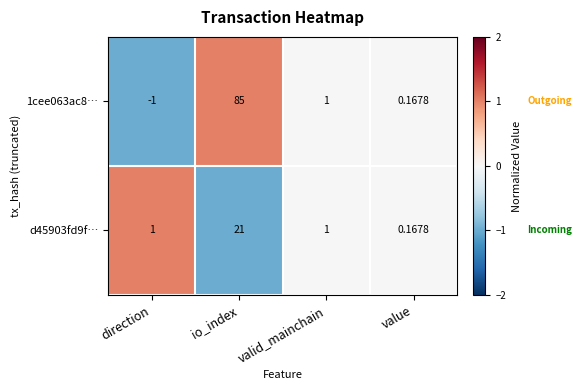

Which category has the lowest value in the d45903fd9f… series?

value